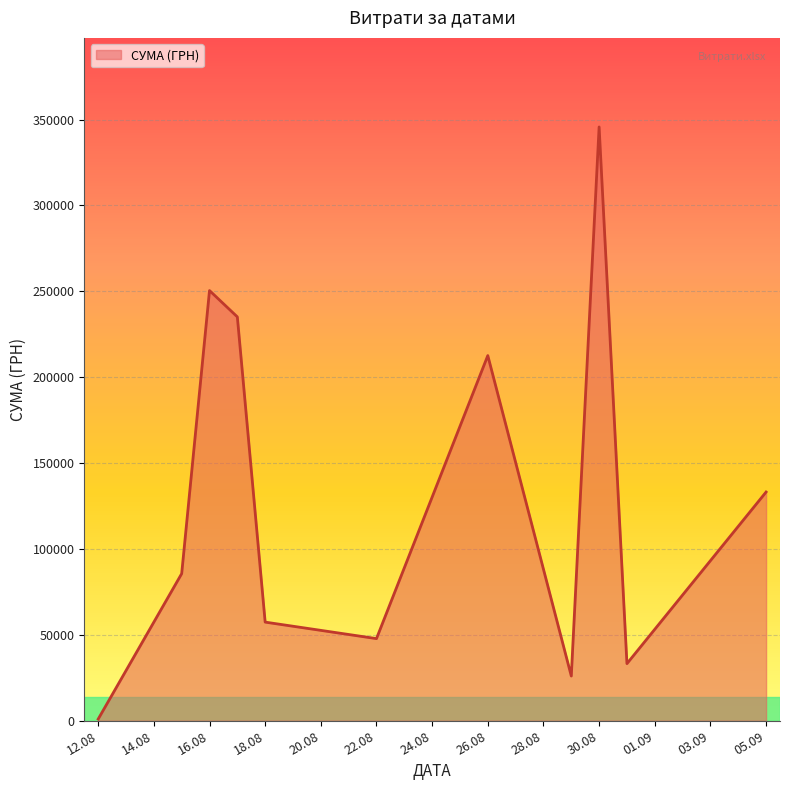

What is the maximum value shown in the chart?

345687.3